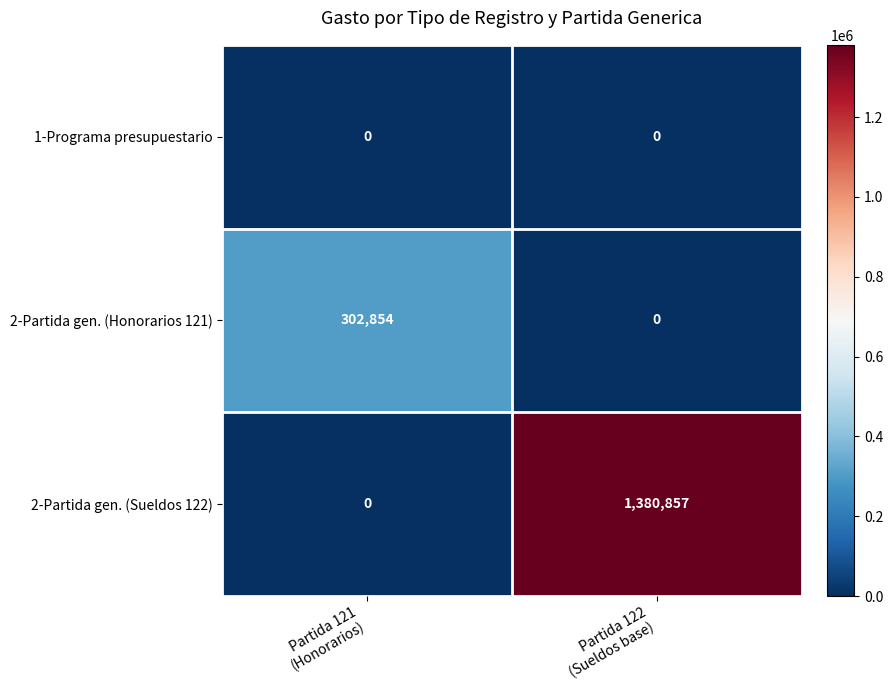

How many distinct data groups are displayed?

3